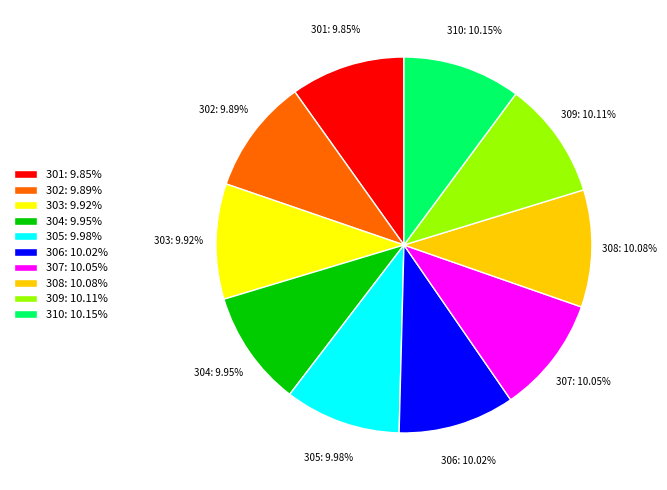

To the nearest percent, what is the average slice percentage?

10%